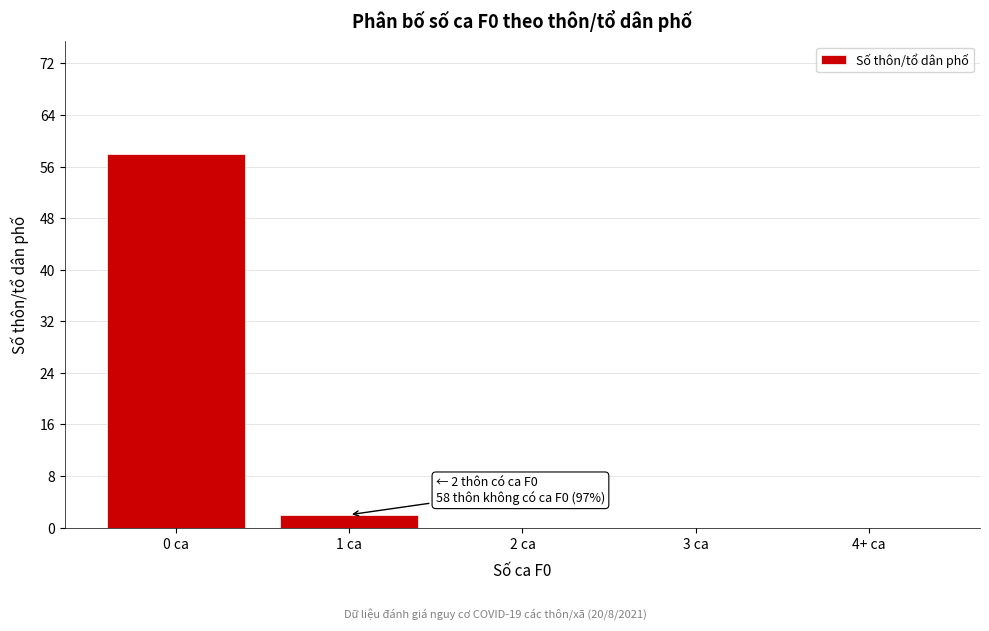

Reading left to right, extract all data points from this chart.

0 ca=58	1 ca=2	2 ca=0	3 ca=0	4+ ca=0